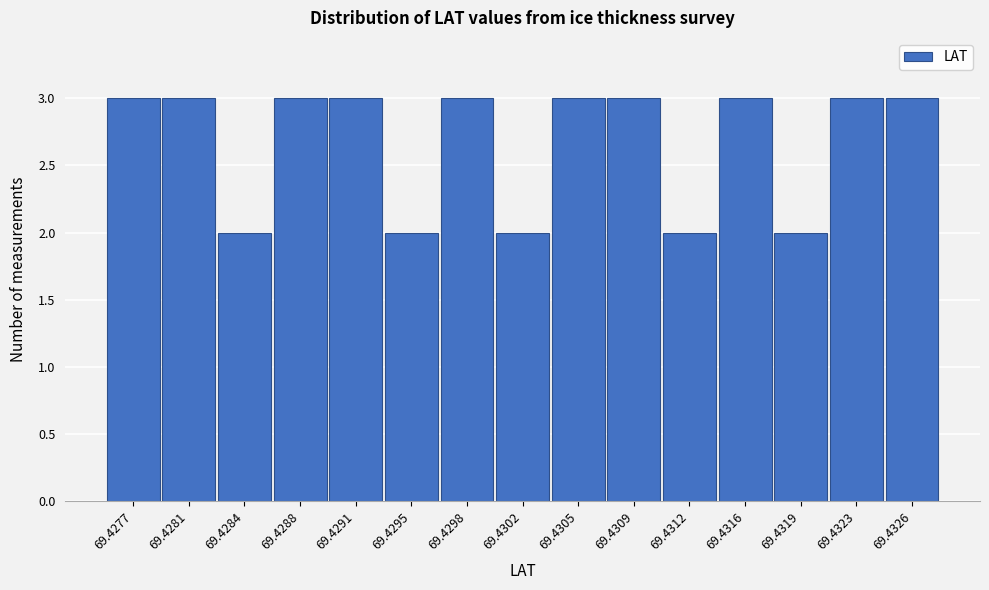

Reading left to right, transcribe all the data shown in this chart.

69.4277=3	69.4281=3	69.4284=2	69.4288=3	69.4291=3	69.4295=2	69.4298=3	69.4302=2	69.4305=3	69.4309=3	69.4312=2	69.4316=3	69.4319=2	69.4323=3	69.4326=3